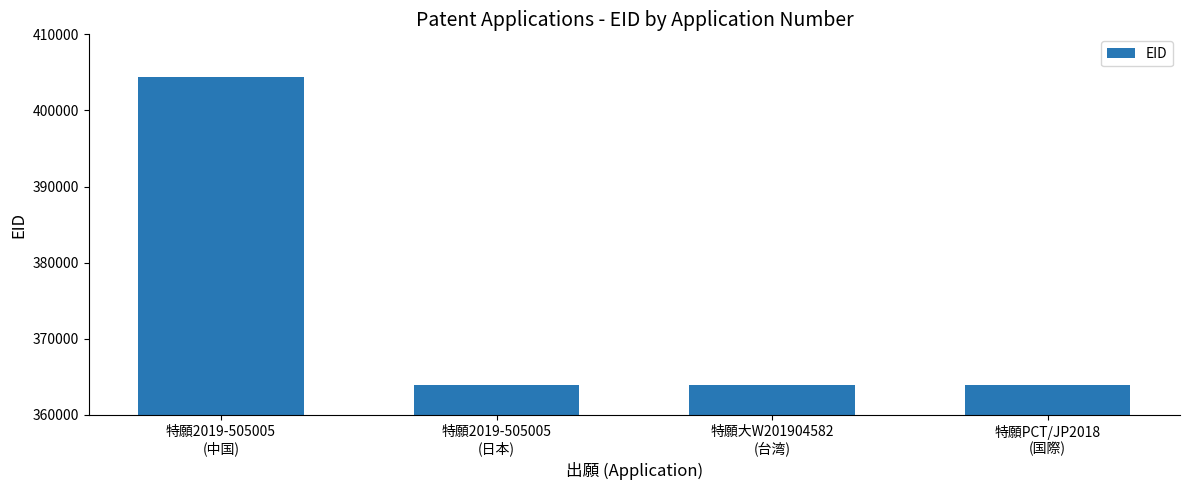

What value does the data have at 特願2019-505005
(中国)?

404390